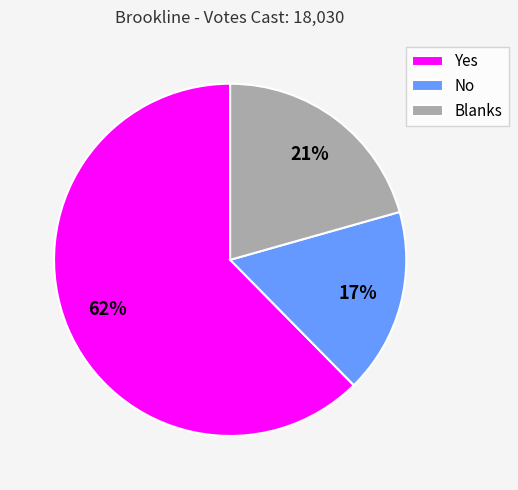

Do No and Blanks together represent more than half of the pie?

No